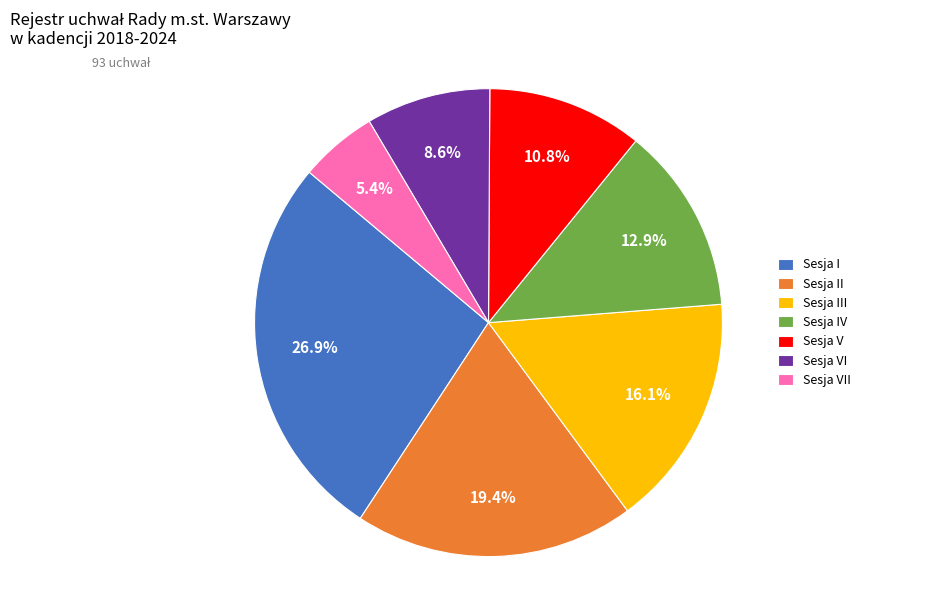

What is the total percentage of Sesja III and Sesja II?

35.5%